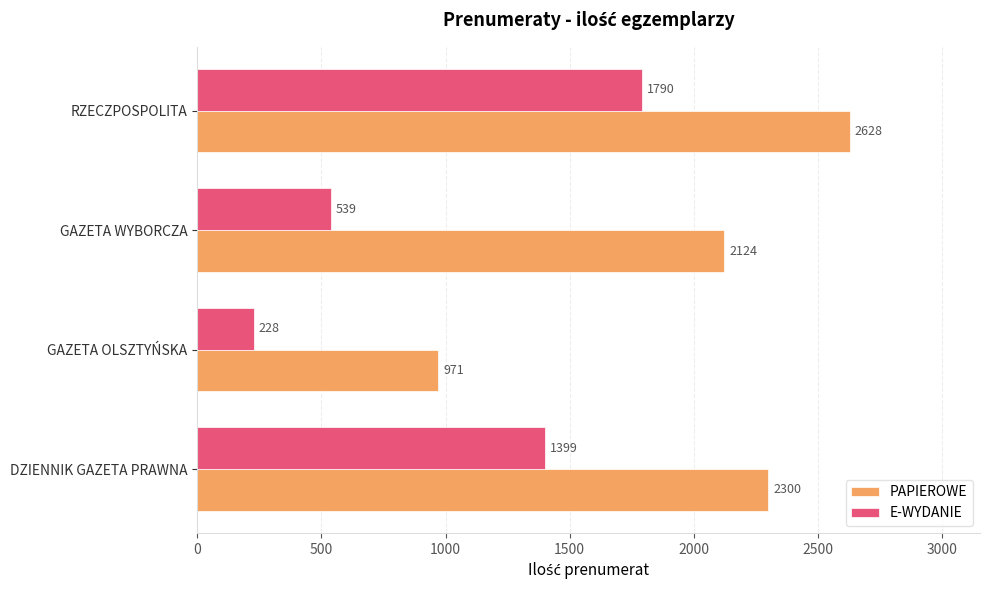

Between DZIENNIK GAZETA PRAWNA and GAZETA WYBORCZA, which series saw the biggest shift?

E-WYDANIE